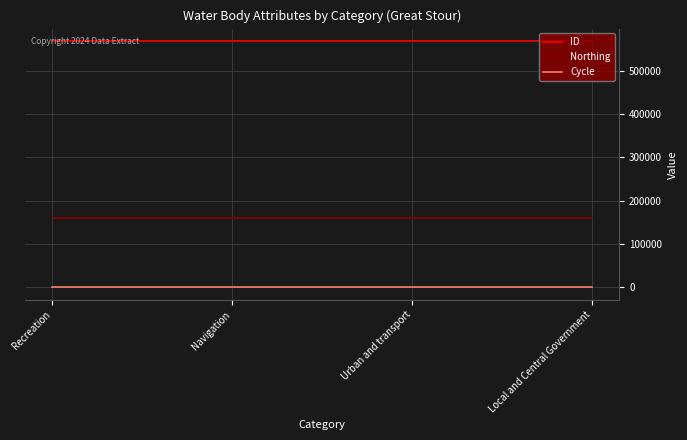

True or false: ID and Cycle cross at least once.

False